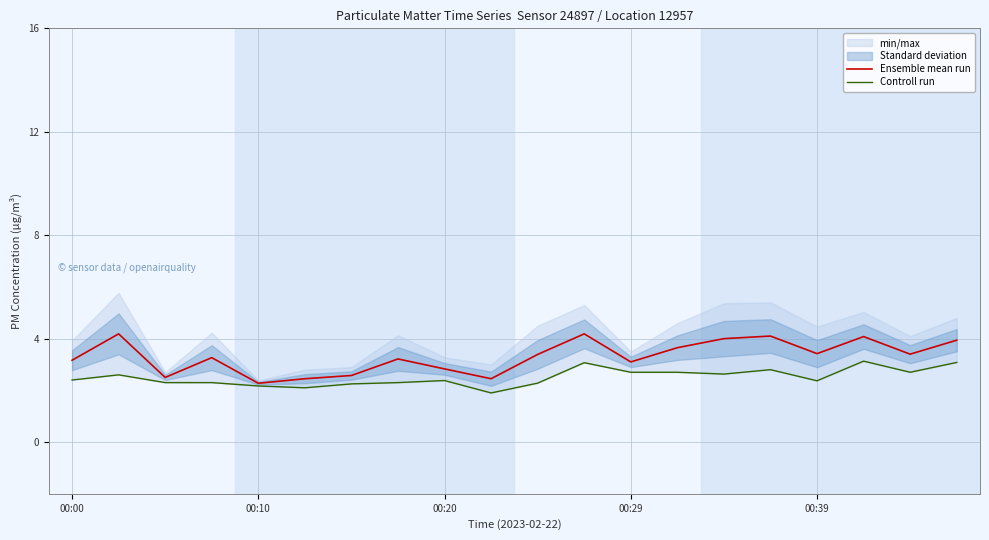

Between 7 and 15, which series saw the biggest shift?

Ensemble mean run